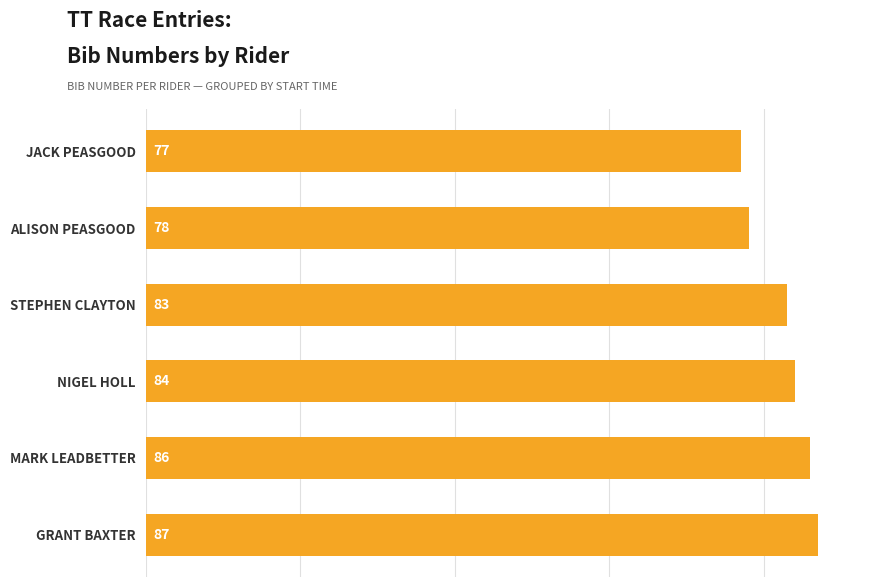

The value at STEPHEN CLAYTON is 83. True or false?

True